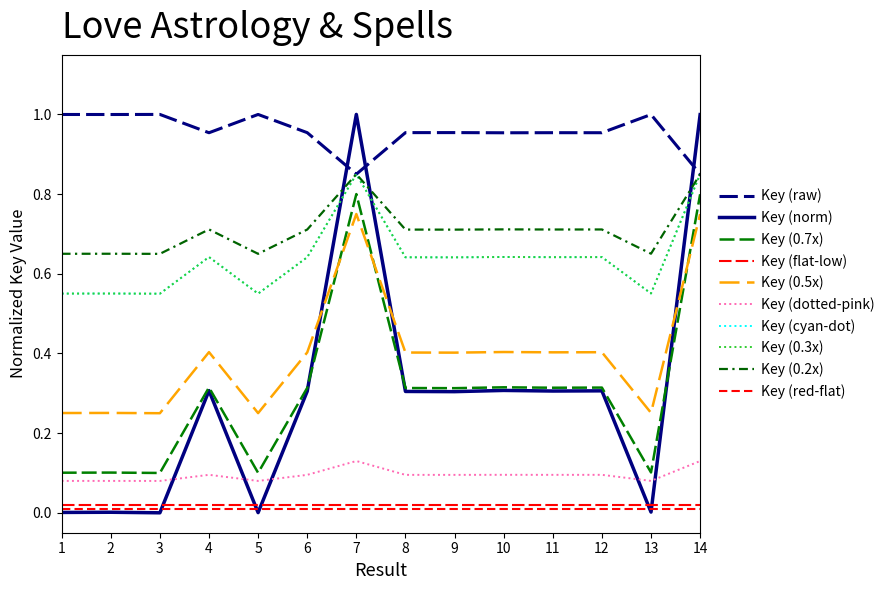

At which category does the chart reach its minimum across all series?

3